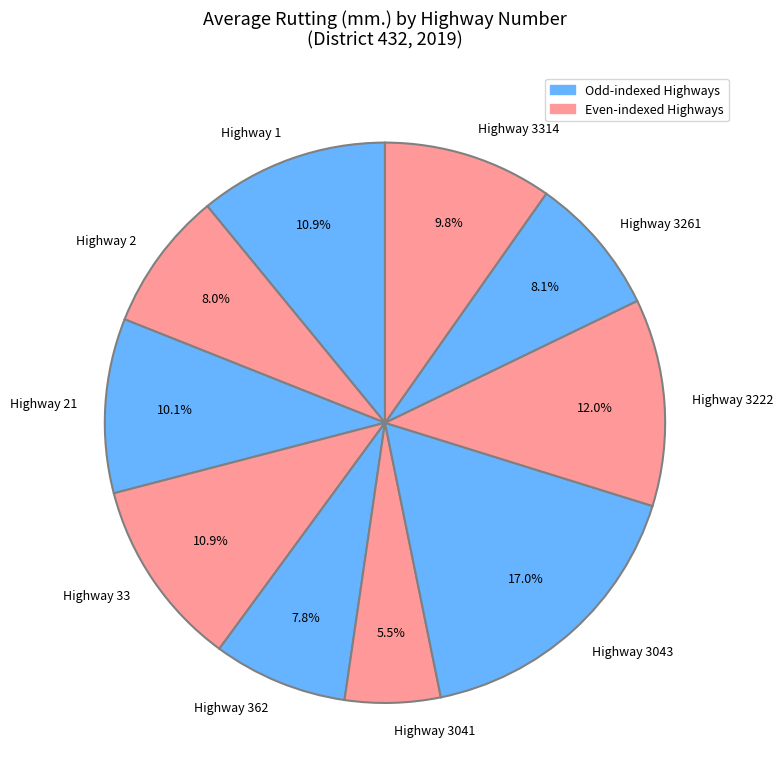

Is there any slice that represents more than half of the pie?

No